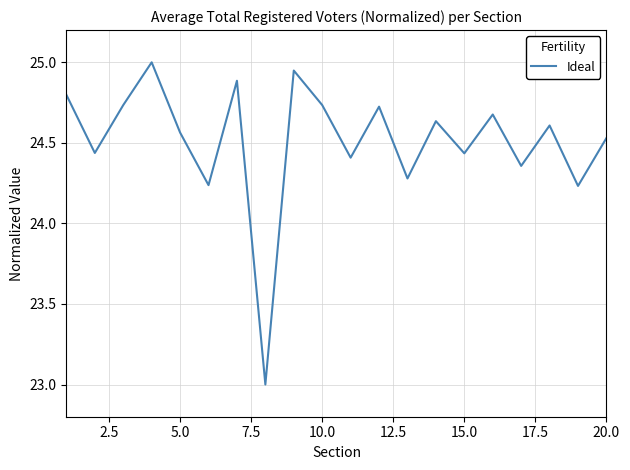

What is the smallest value displayed?

23.0